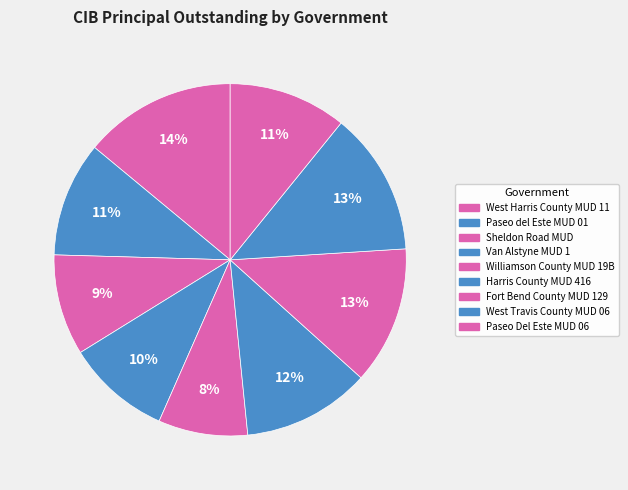

To the nearest percent, what is the difference between the largest and smallest slice percentages?

6%